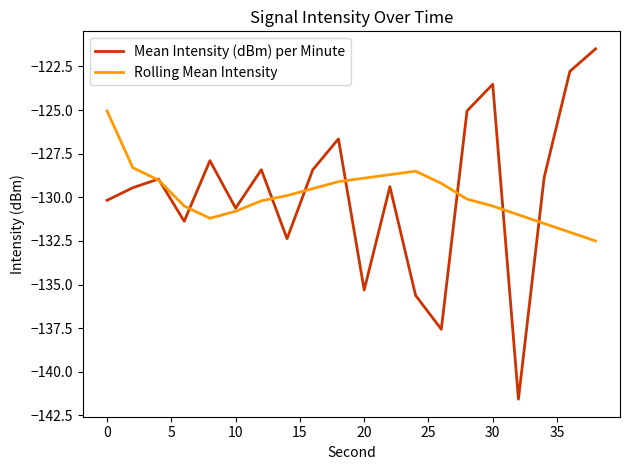

What is the minimum value shown in the chart?

-141.6